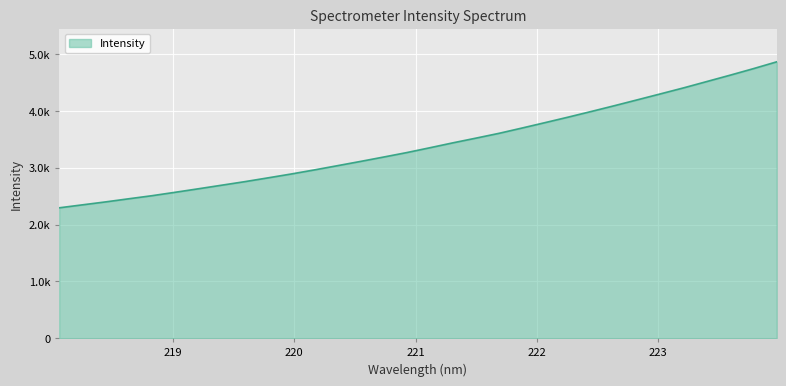

What is the minimum value shown in the chart?

2295.2